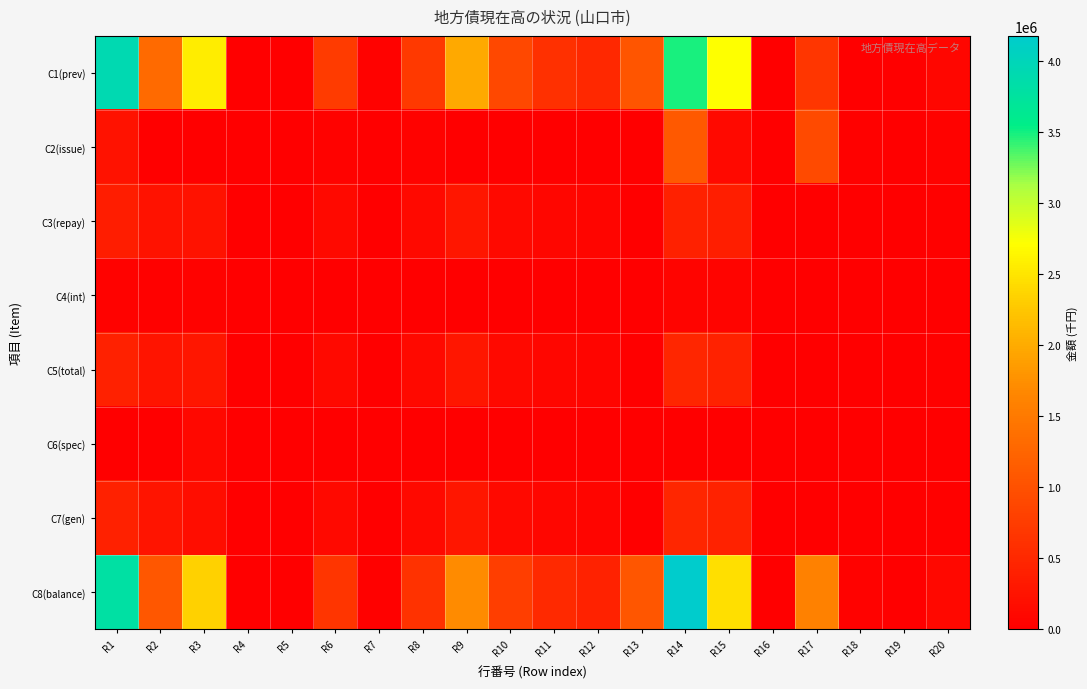

Between R8 and R12, which series saw the biggest shift?

C1(prev)